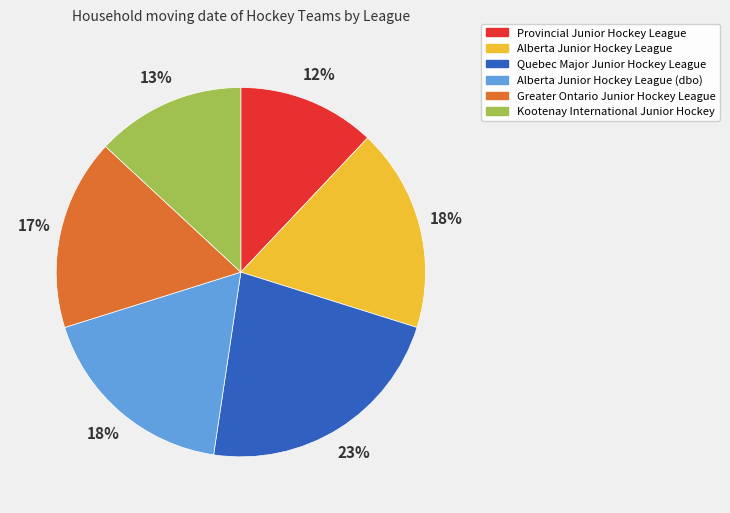

Is the sum of Greater Ontario Junior Hockey League and Quebec Major Junior Hockey League greater than half?

No